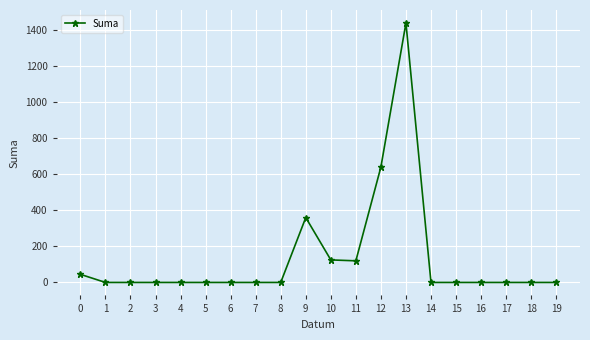

The chart shows a value of 920.7 at 12. True or false?

False